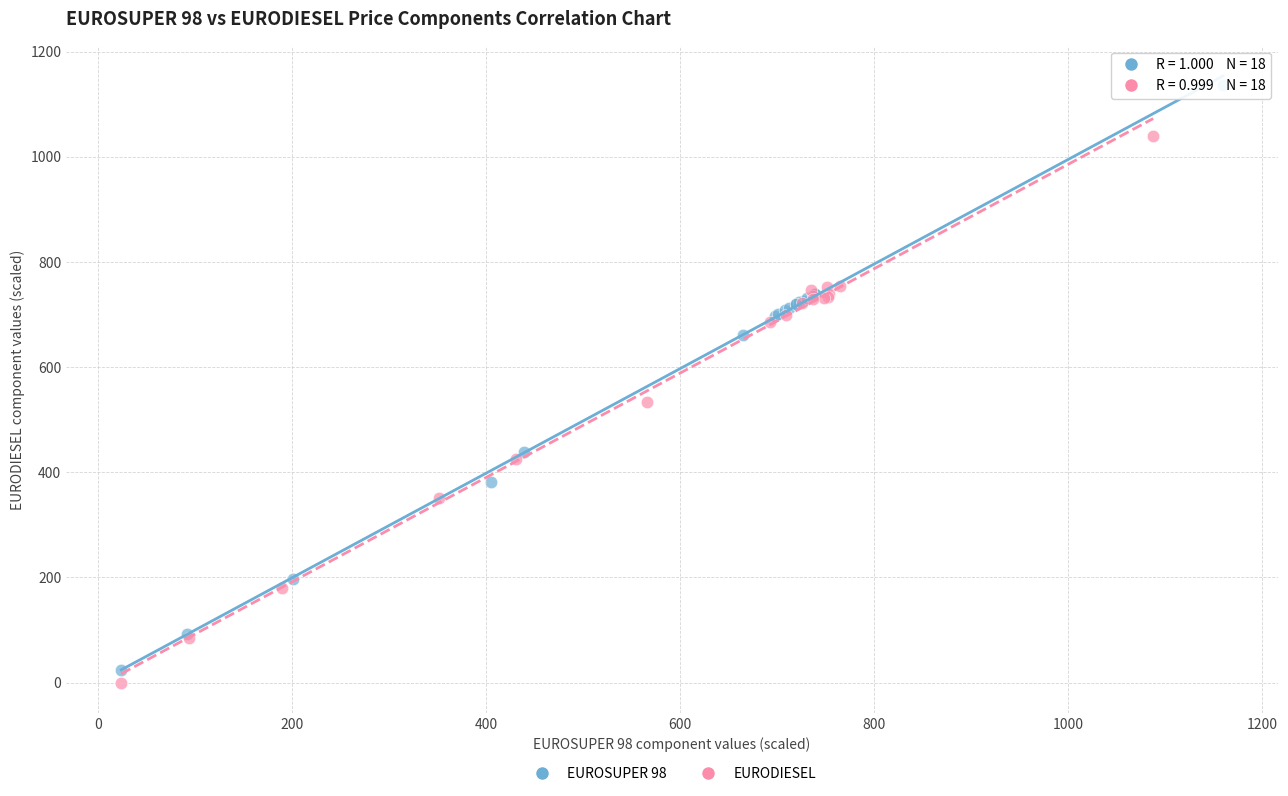

Which series has the largest Y range (max minus min)?

EUROSUPER 98